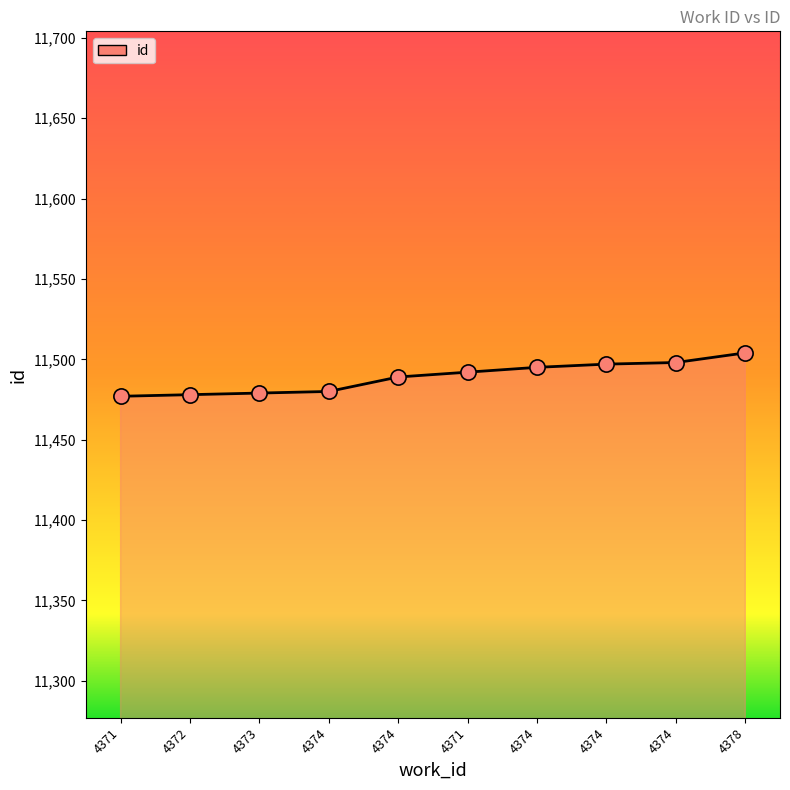

How many lines are shown in the chart?

1